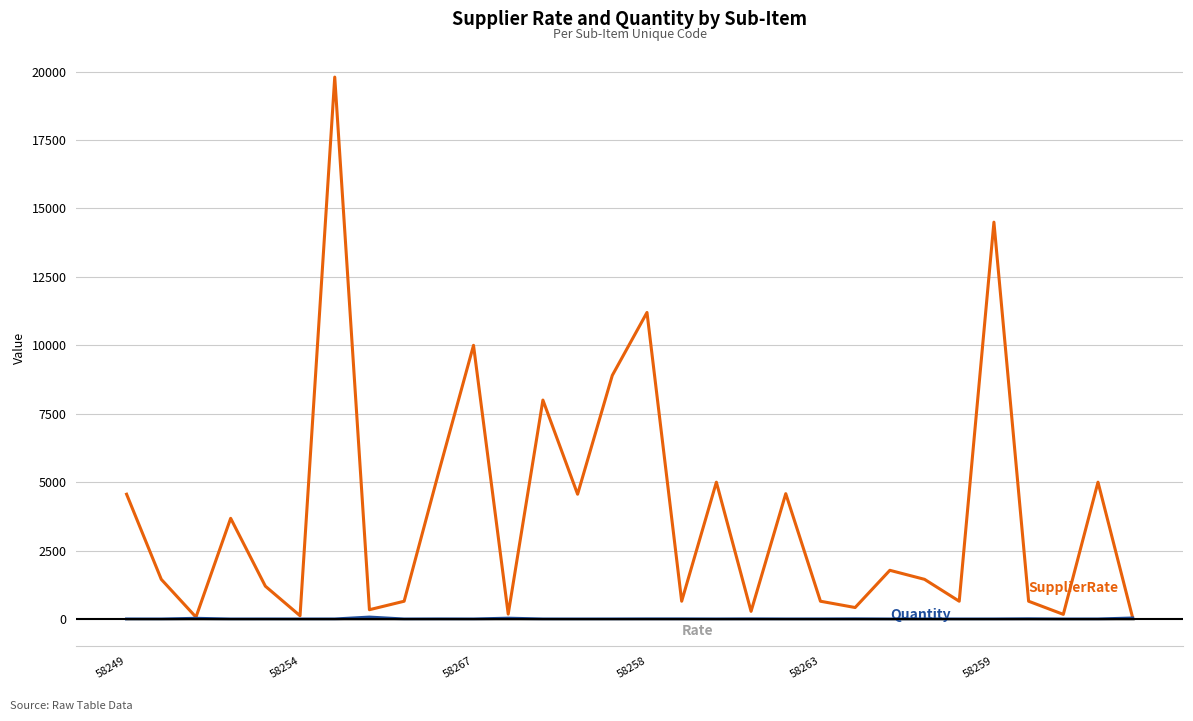

What is the maximum value shown in the chart?

19800